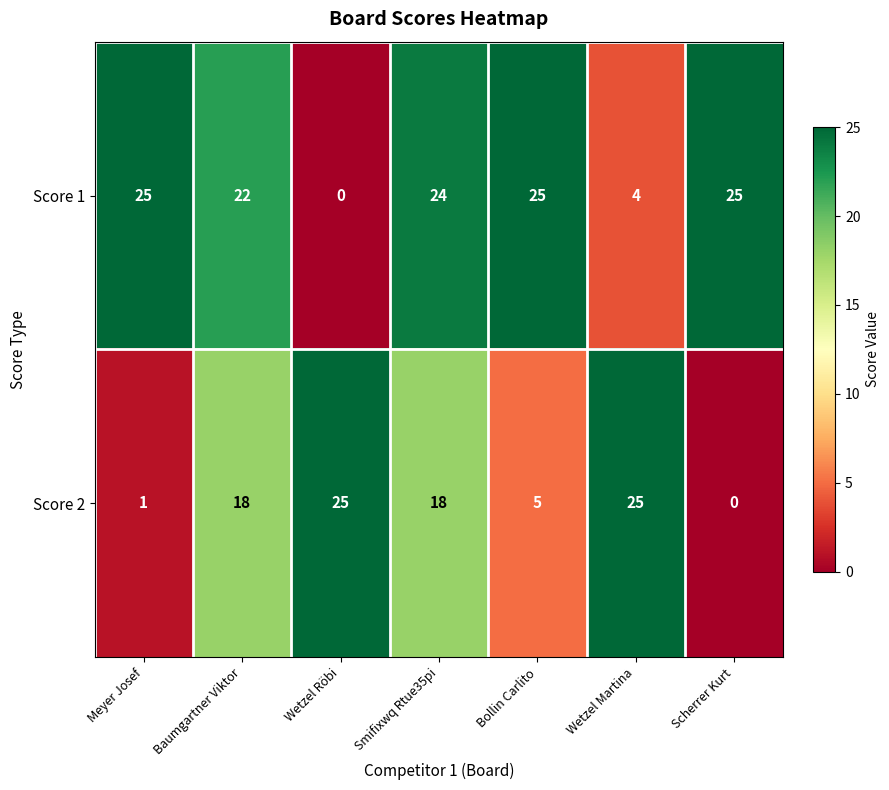

Which series has the largest total across all categories?

Score 1